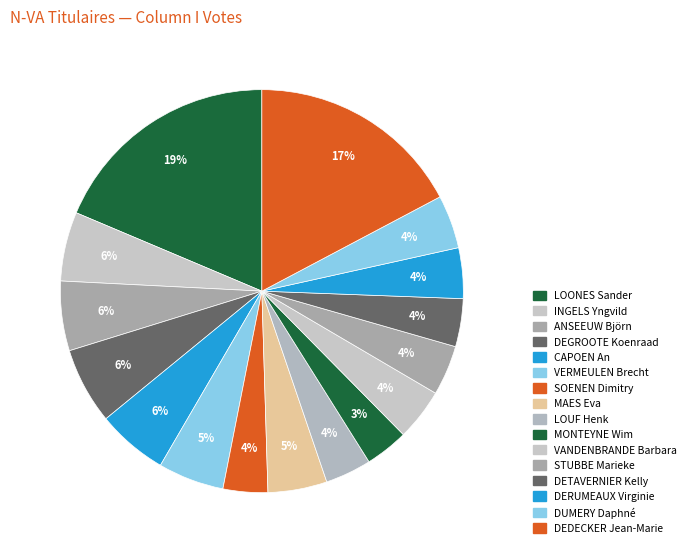

How many segments does this pie chart have?

16